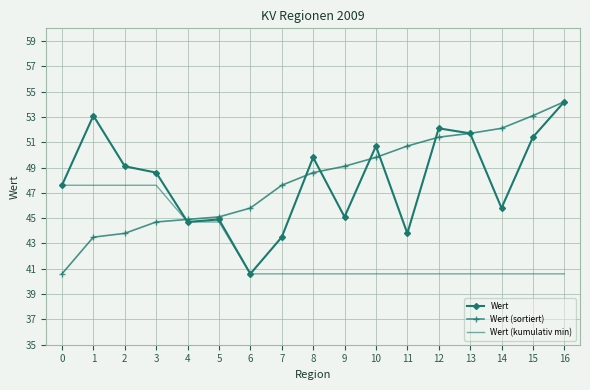

Between 0 and 8, which series saw the biggest shift?

Wert (sortiert)